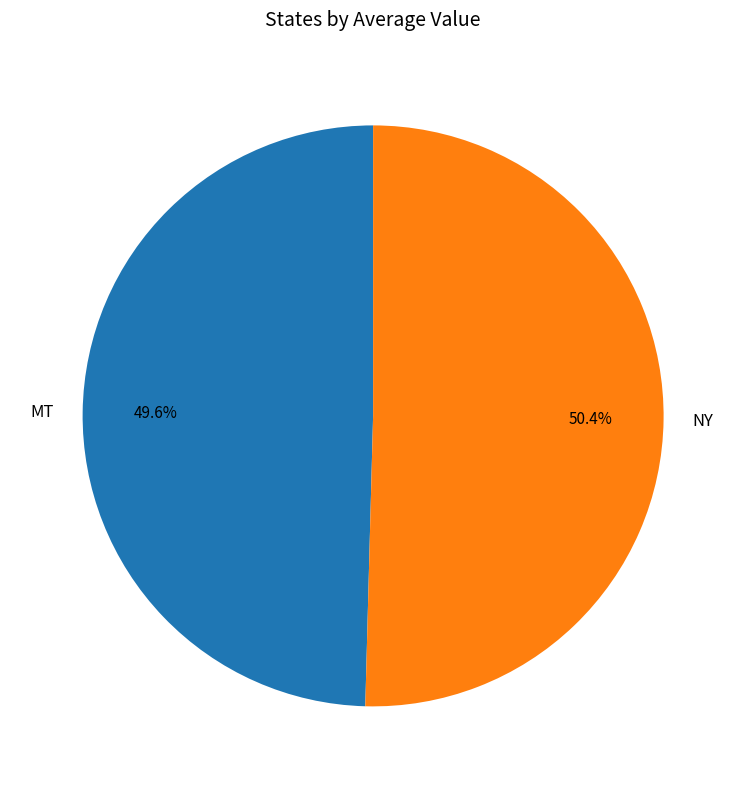

Which slice is the largest?

NY